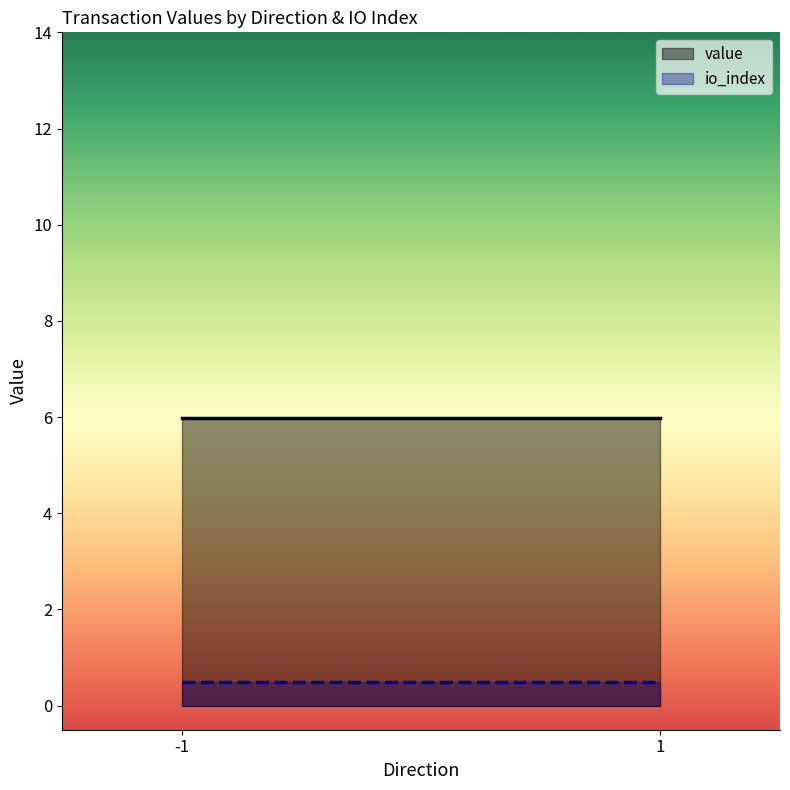

What is the highest value of the io_index series?

0.5